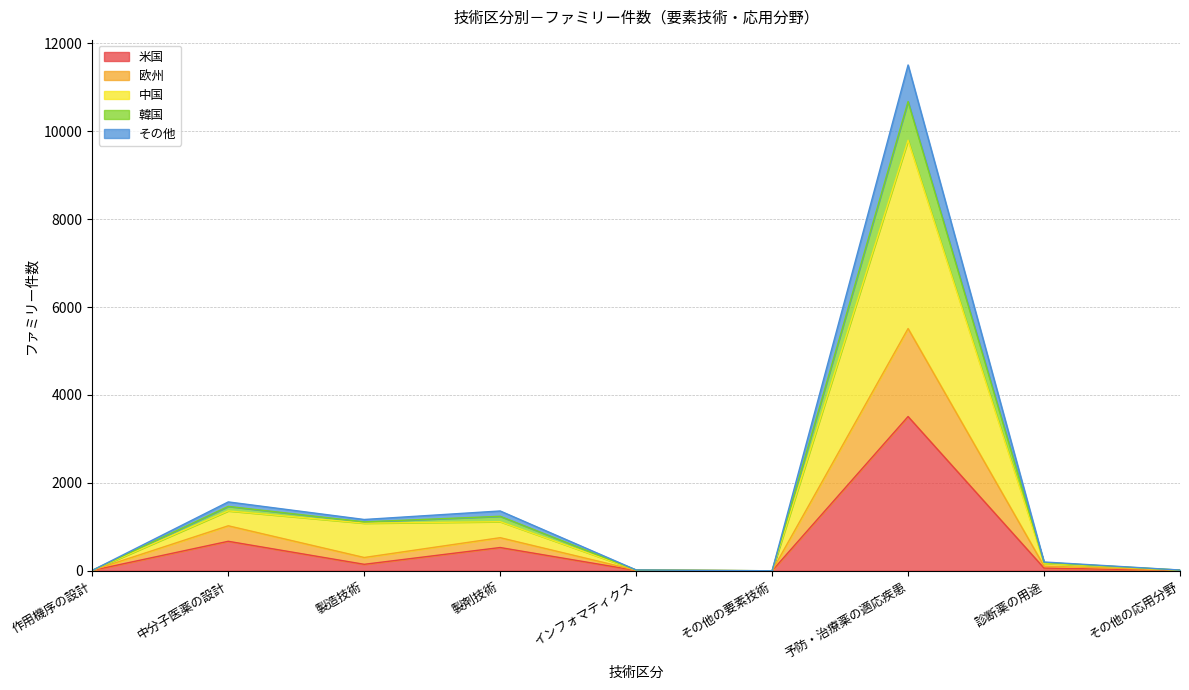

How many values in その他 are above zero?

8